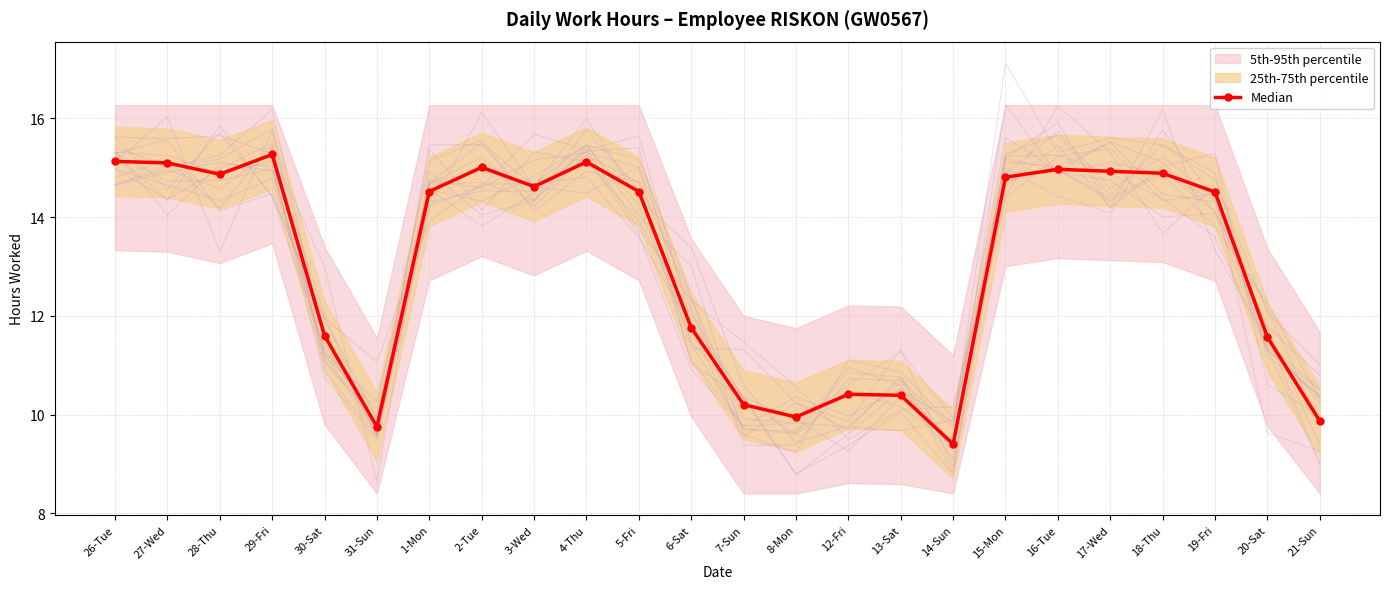

Rank the categories by value from highest to lowest.

29-Fri, 26-Tue, 4-Thu, 27-Wed, 2-Tue, 16-Tue, 17-Wed, 18-Thu, 28-Thu, 15-Mon, 3-Wed, 1-Mon, 5-Fri, 19-Fri, 6-Sat, 30-Sat, 20-Sat, 12-Fri, 13-Sat, 7-Sun, 8-Mon, 21-Sun, 31-Sun, 14-Sun